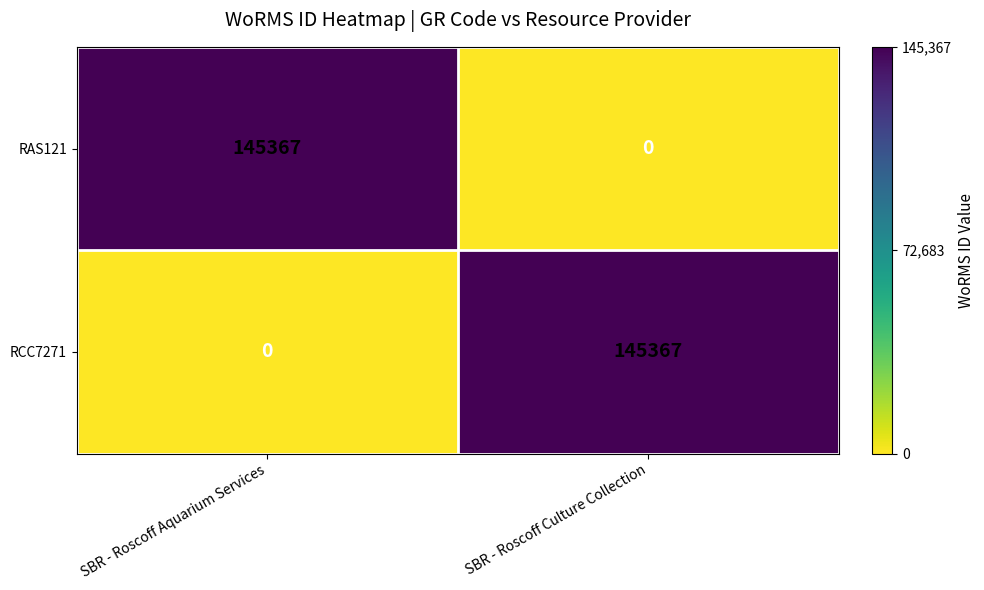

Is the value of RAS121 at SBR - Roscoff Aquarium Services greater than the value of RCC7271 at SBR - Roscoff Aquarium Services?

Yes